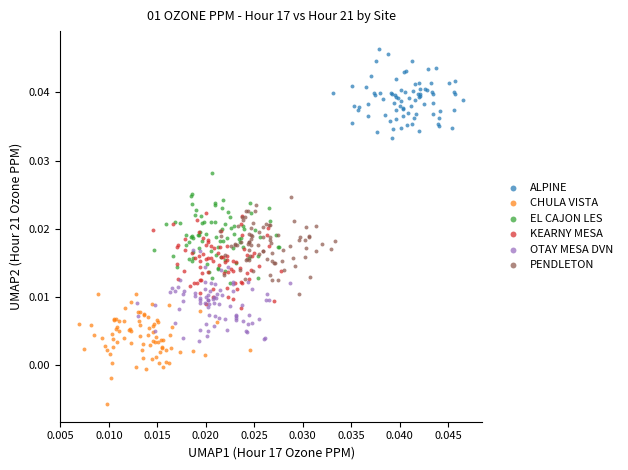

Which series contains the lowest Y value?

CHULA VISTA